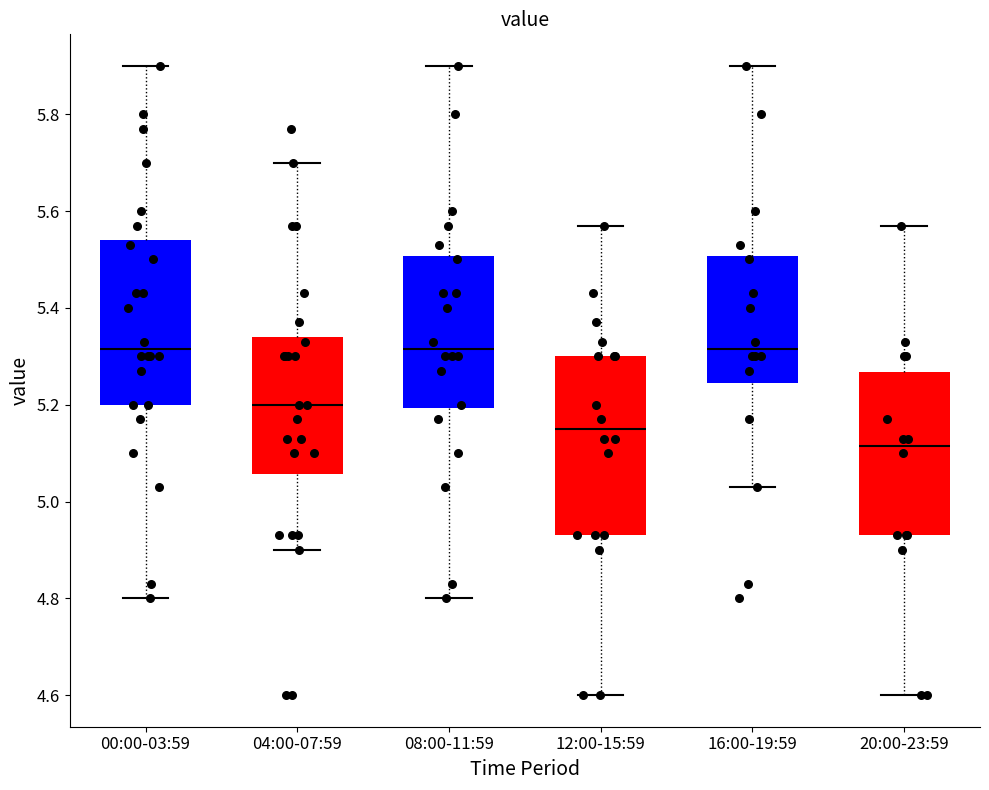

Reading left to right, read every box against the y-axis: the position of its median line, the range the box covers, and the ends of its whiskers. The values are not printed on the chart, so give them approximately, as read against the axis.

00:00-03:59: median 5.32, box 5.20 to 5.54, whiskers 4.80 to 5.90
04:00-07:59: median 5.20, box 5.06 to 5.34, whiskers 4.90 to 5.70
08:00-11:59: median 5.32, box 5.20 to 5.50, whiskers 4.80 to 5.90
12:00-15:59: median 5.16, box 4.94 to 5.30, whiskers 4.60 to 5.58
16:00-19:59: median 5.32, box 5.24 to 5.50, whiskers 5.04 to 5.90
20:00-23:59: median 5.12, box 4.94 to 5.26, whiskers 4.60 to 5.58